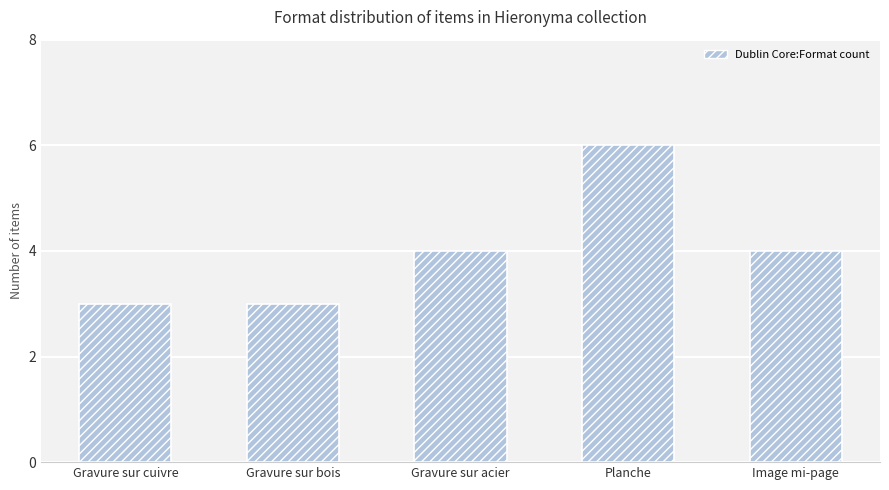

How many bars are there in total?

5